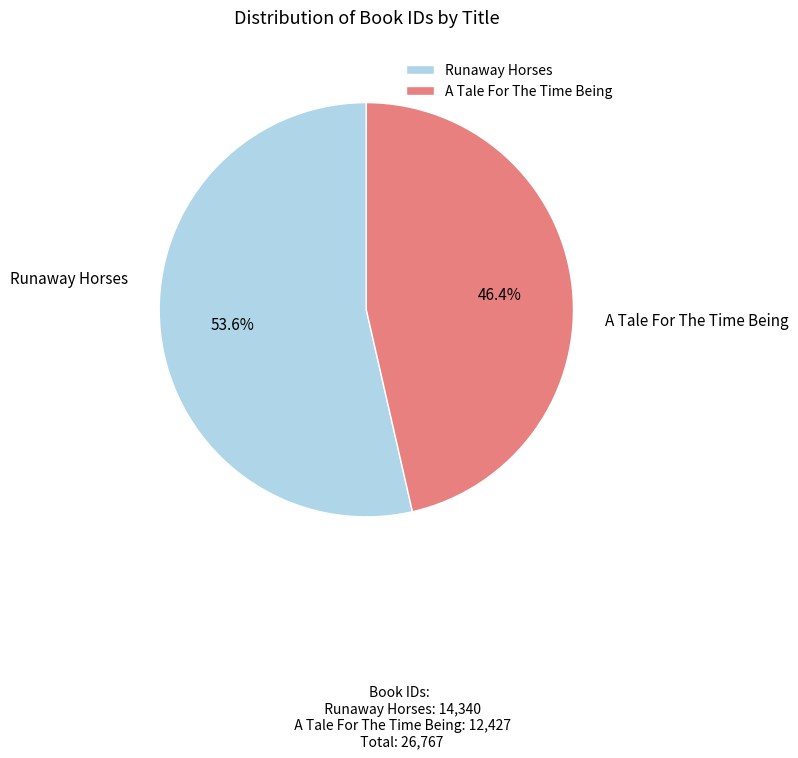

To the nearest percent, what portion does A Tale For The Time Being represent?

46%